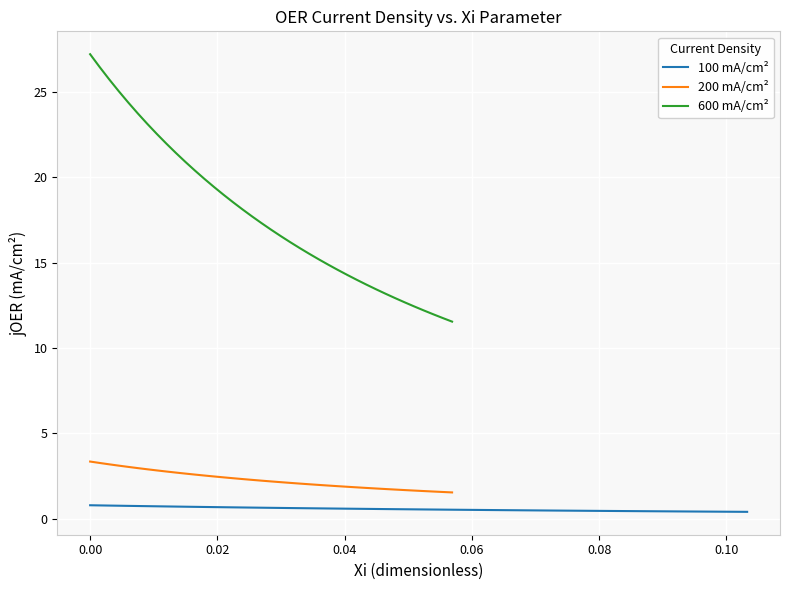

True or false: 200 mA/cm² and 600 mA/cm² intersect in this chart.

False